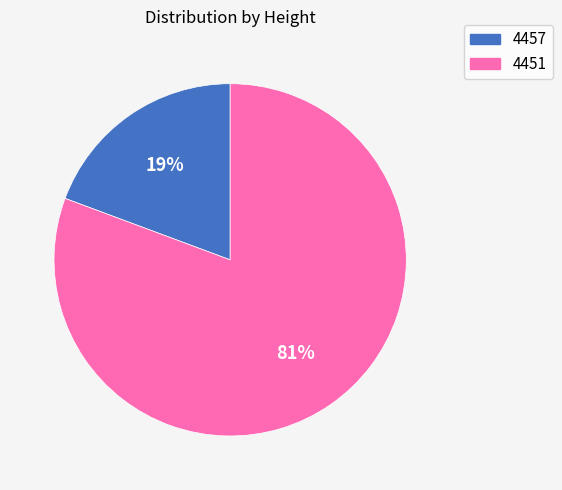

What percentage is the 4451 slice, to the nearest percent?

81%